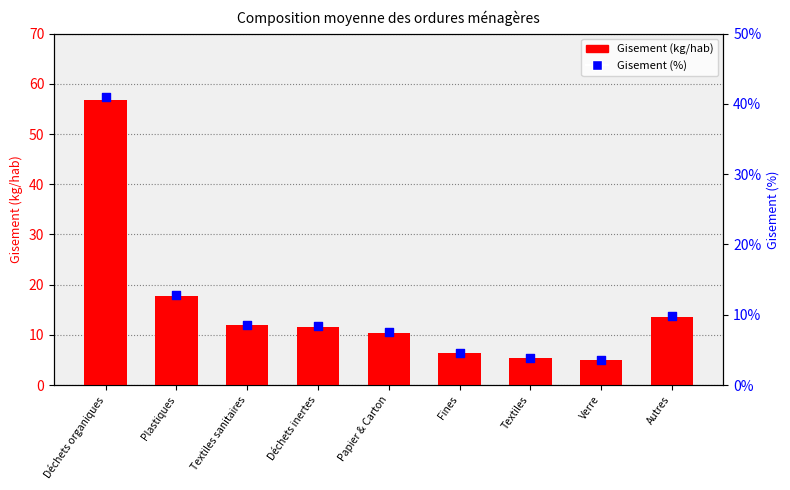

At which category is the sum across all series the highest?

Déchets organiques